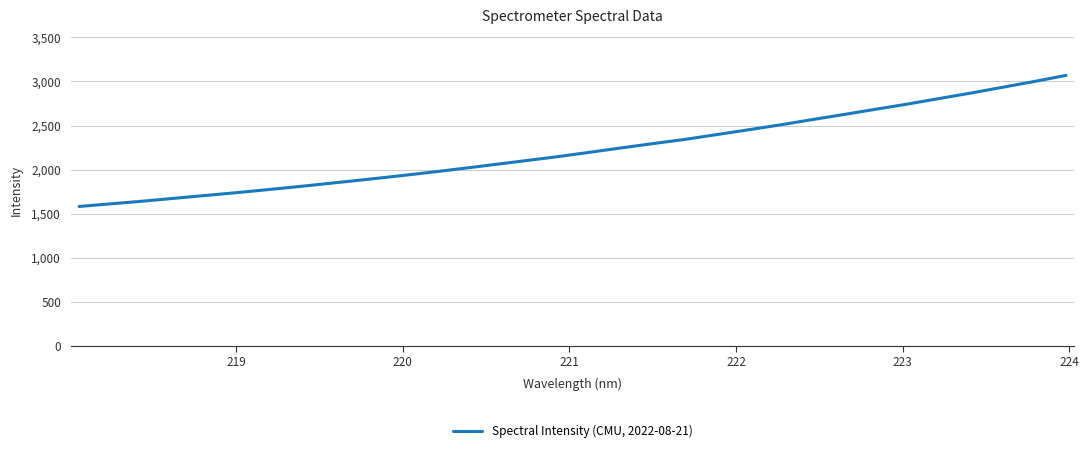

What is the difference between the maximum and minimum values?

1486.9